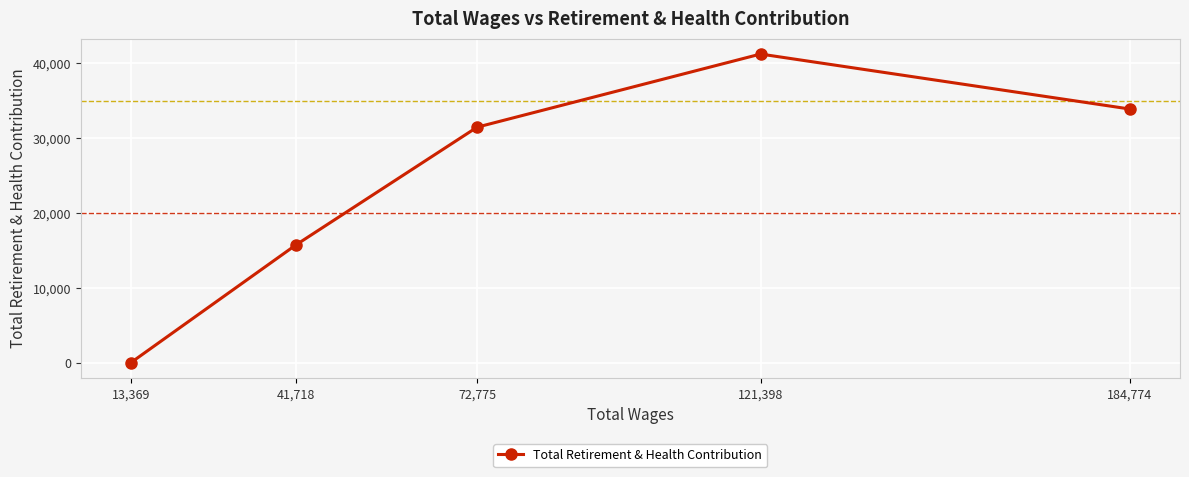

What is the average value?

24476